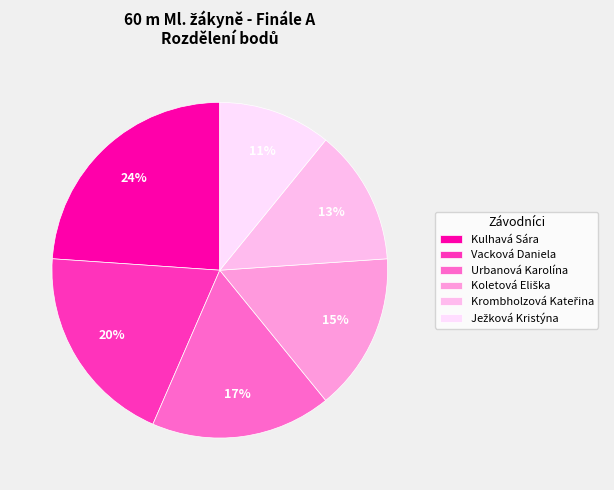

Is Koletová Eliška the majority of the pie?

No